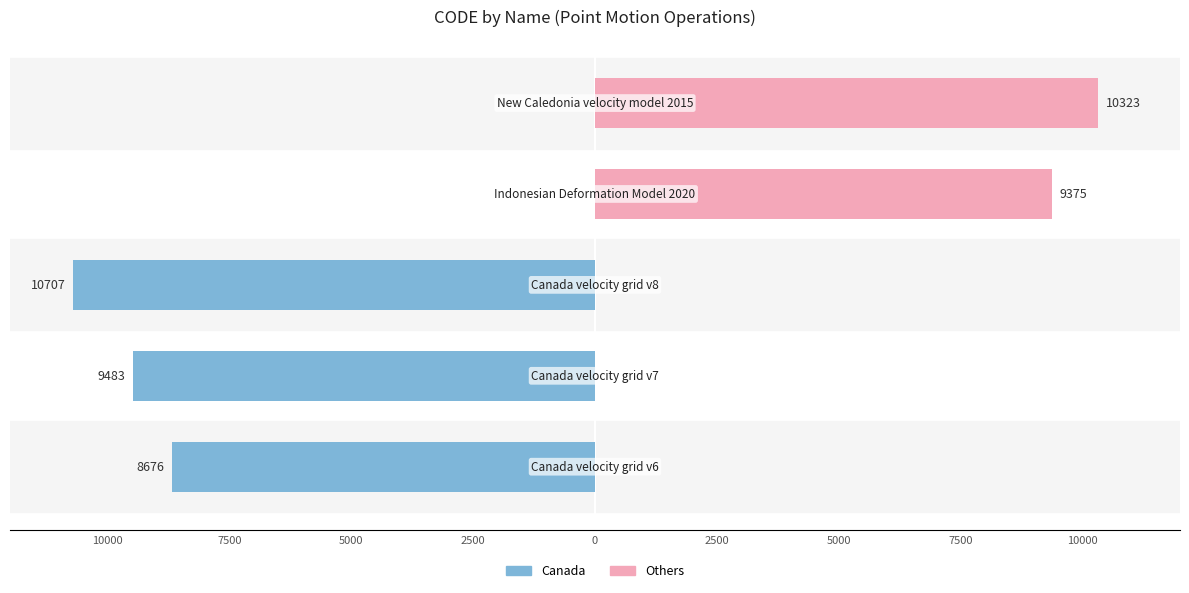

Is the value of Canada at 0 greater than the value of Others at 10000?

No